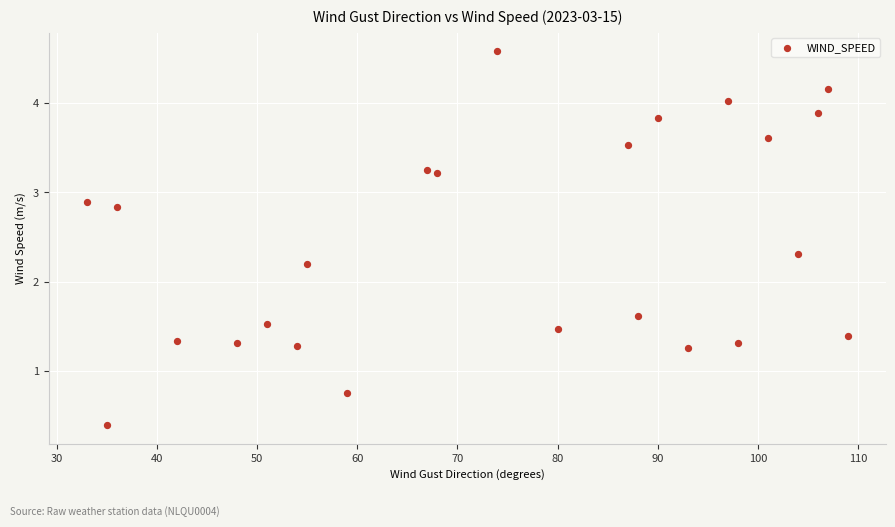

What is the range of X values (max minus min)?

76.0